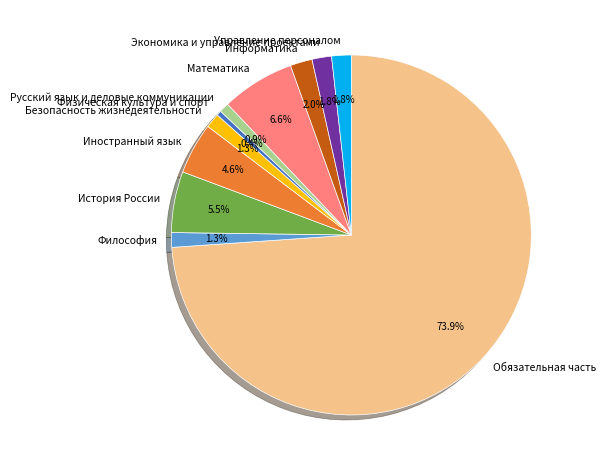

Which slice is the largest?

Обязательная часть